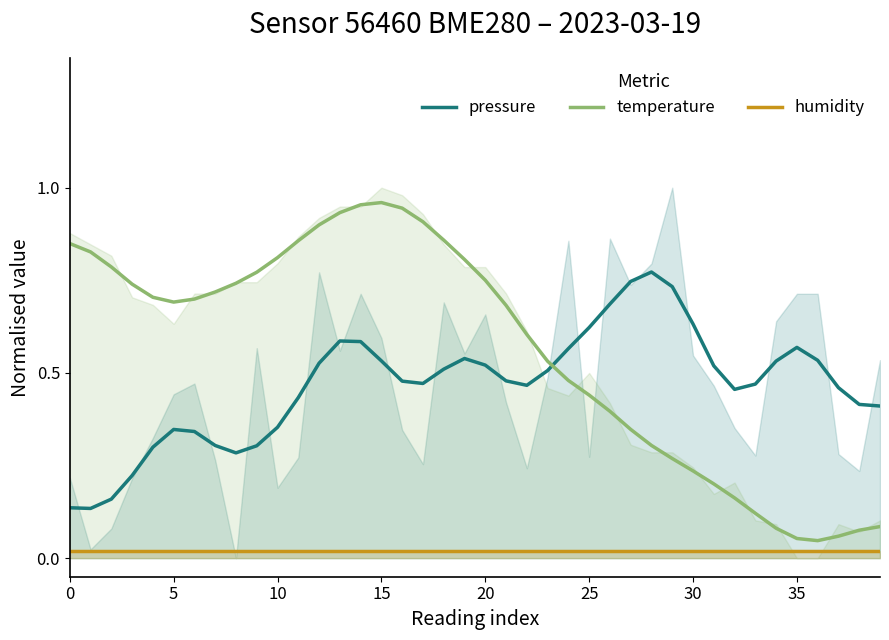

Rank the series by their maximum value, from lowest to highest.

humidity, pressure, temperature